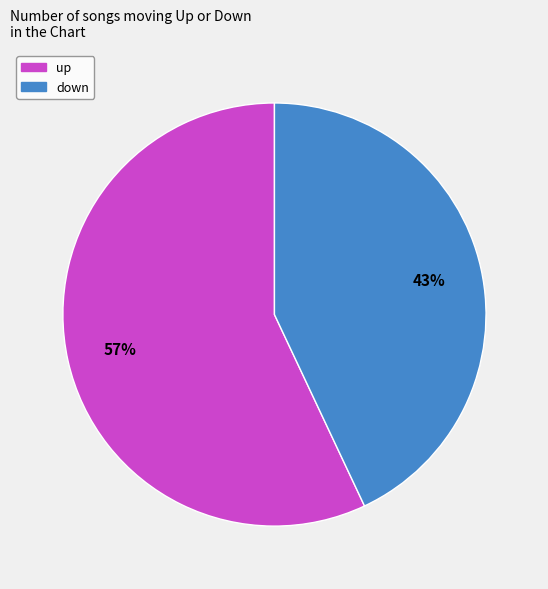

To the nearest percent, what is the difference between the largest and smallest slice percentages?

14%